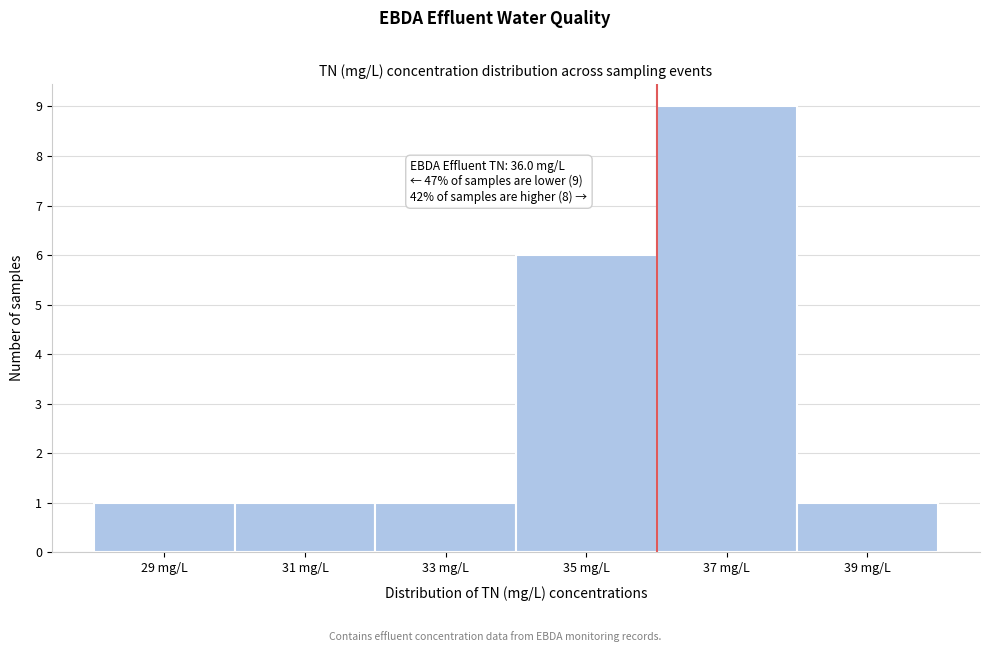

Which range on the x-axis has the tallest bar?

36 to 38